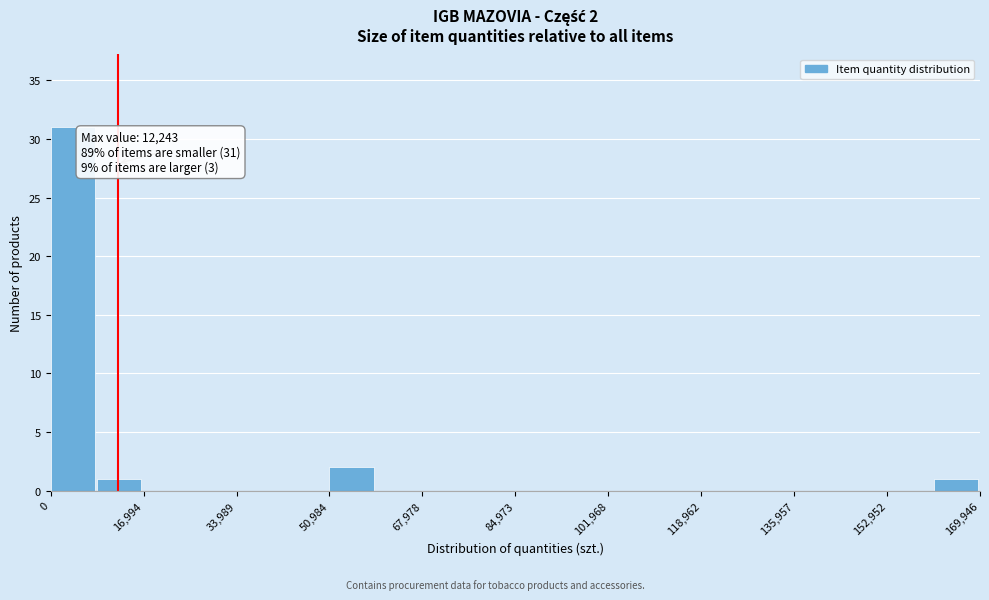

Over which range of the x-axis is the bar tallest?

0 to 8000